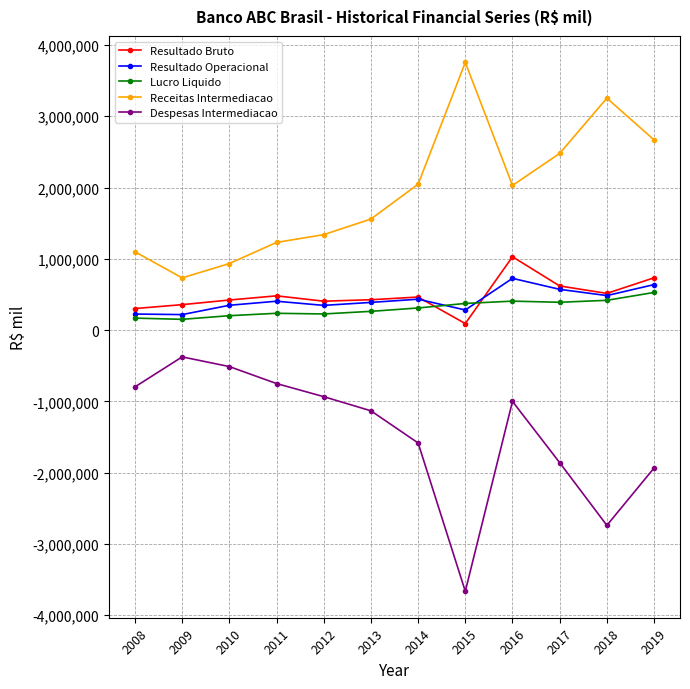

Which series has the largest total across all categories?

Receitas Intermediacao